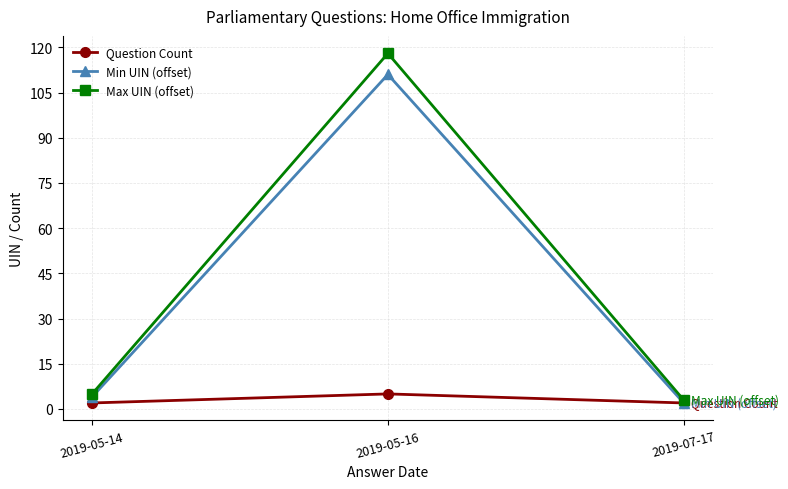

Which category has the highest value in the Question Count series?

2019-05-16